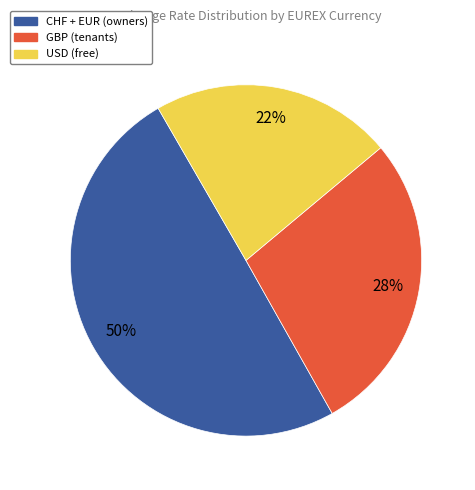

Does any single category account for the majority?

No